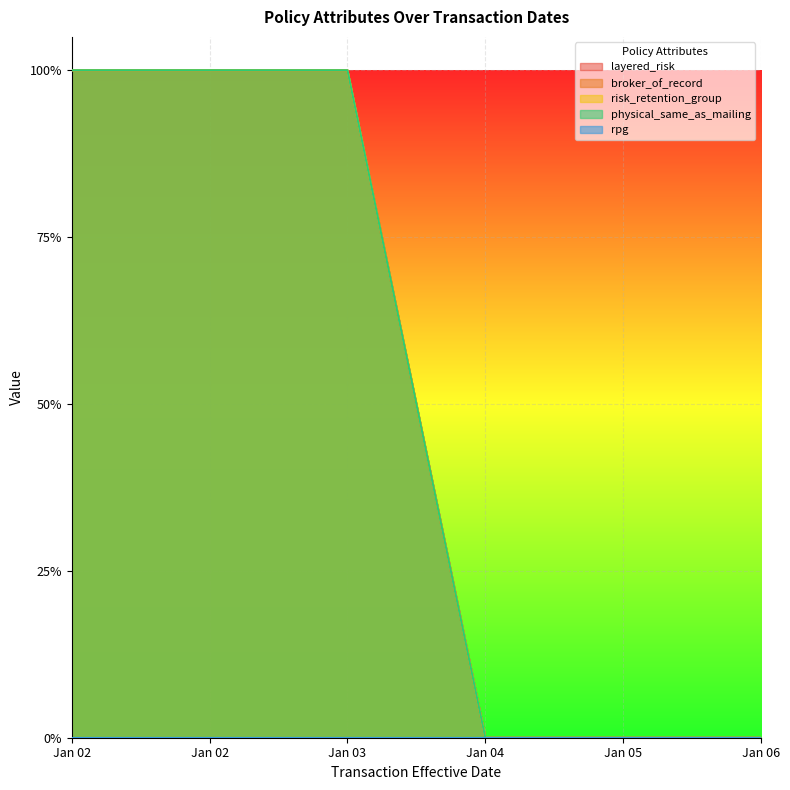

True or false: risk_retention_group and layered_risk intersect in this chart.

False